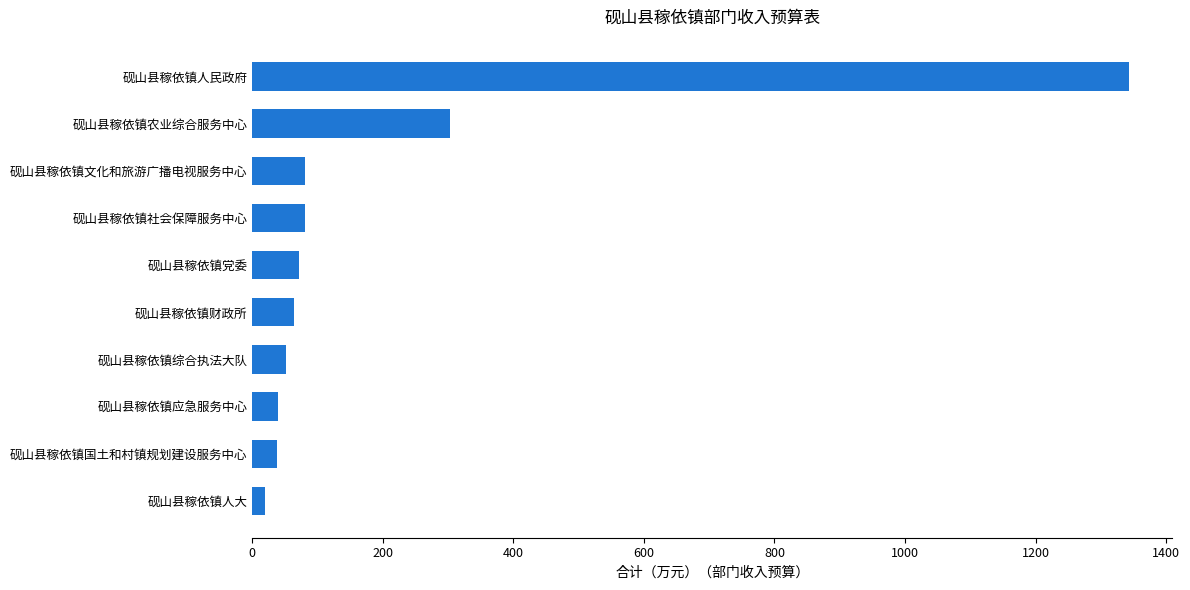

Where is the data nearest to the value 680?

砚山县稼依镇农业综合服务中心